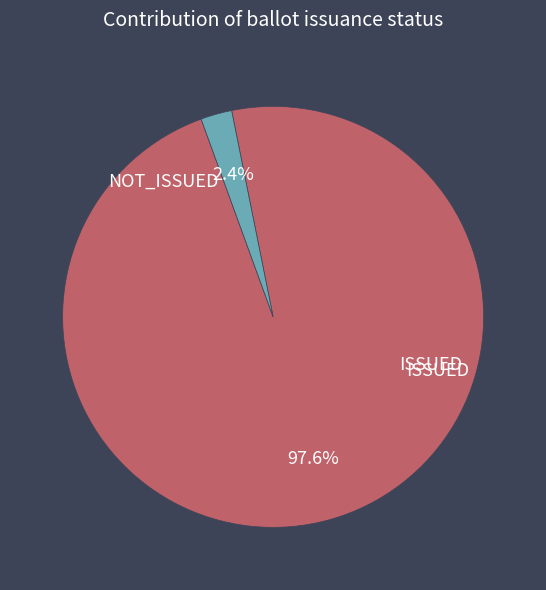

How many slices are in this pie chart?

2